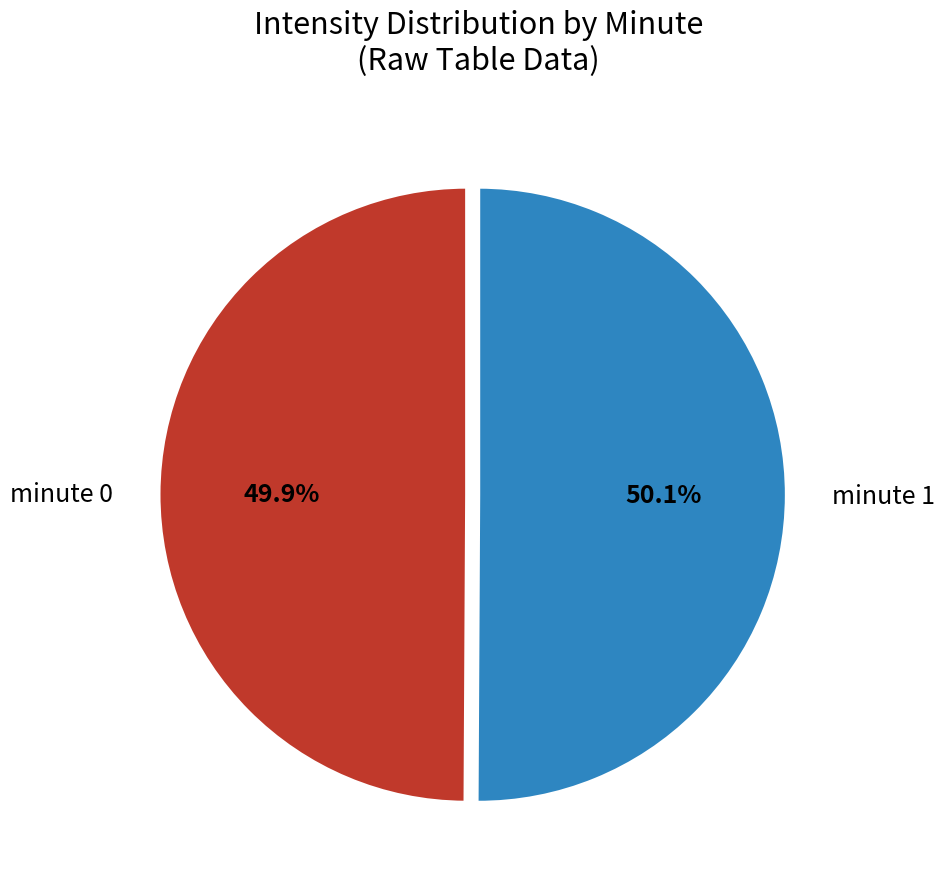

Is there any slice that represents more than half of the pie?

Yes